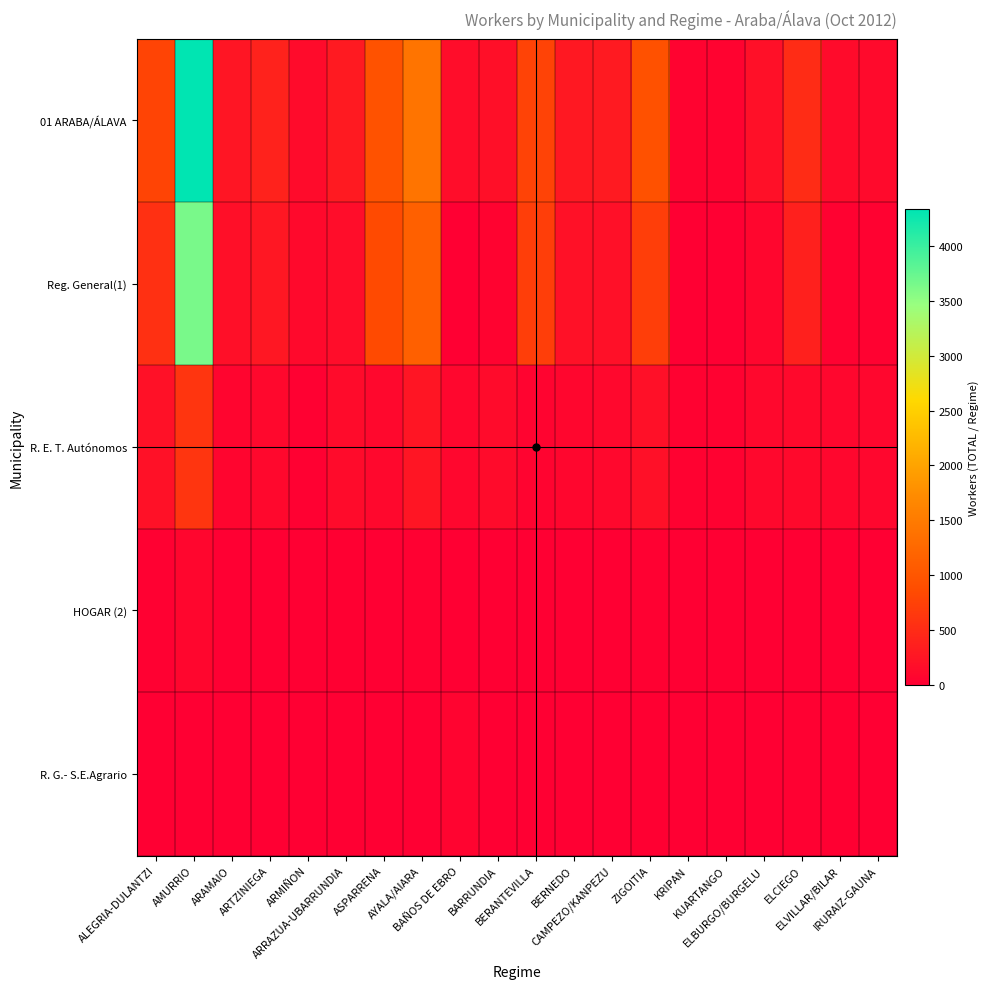

What is the difference between the highest and lowest values at ARTZINIEGA?

384